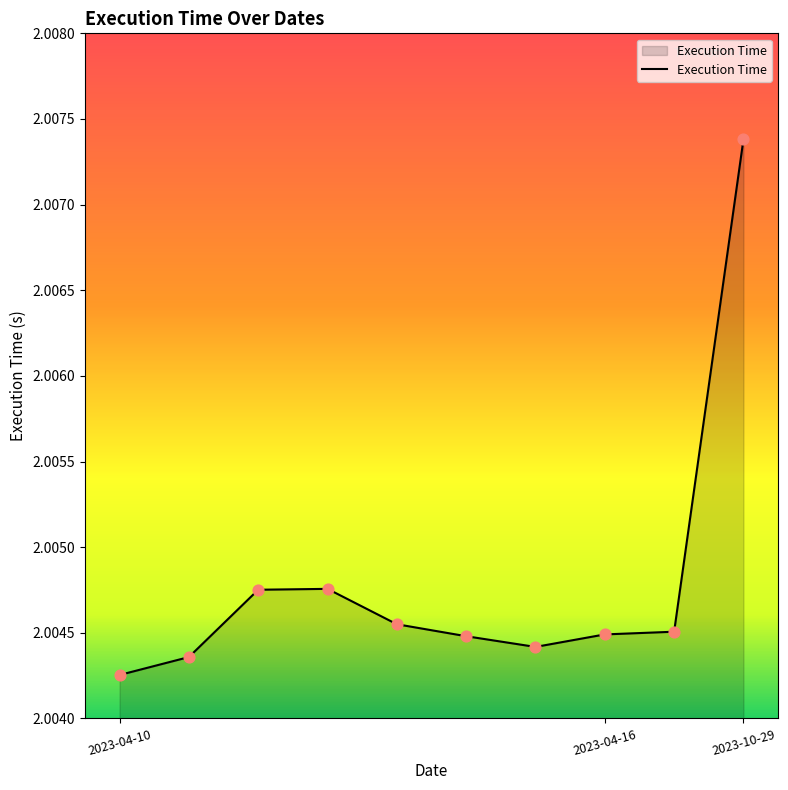

Is this an area chart (filled region under the line)?

Yes